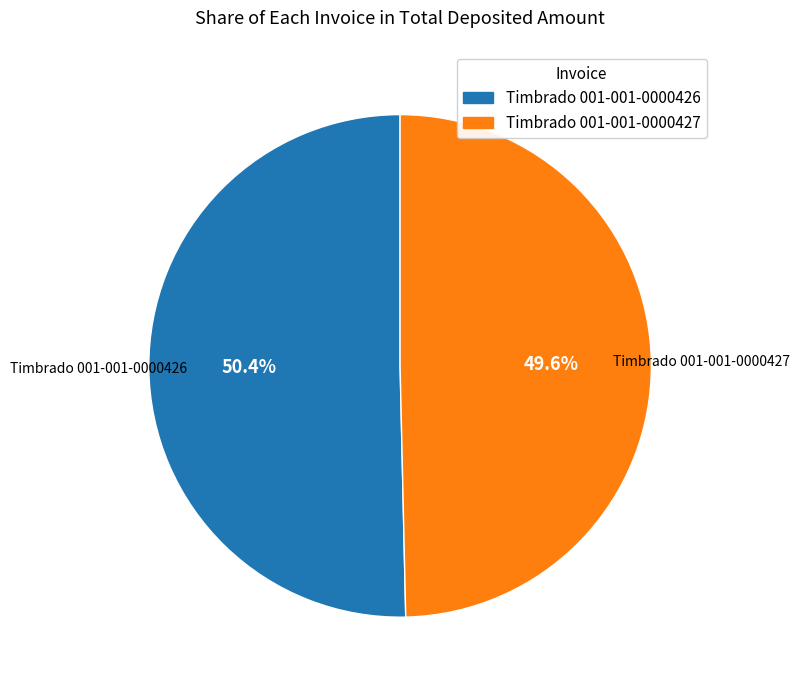

How many segments does this pie chart have?

2